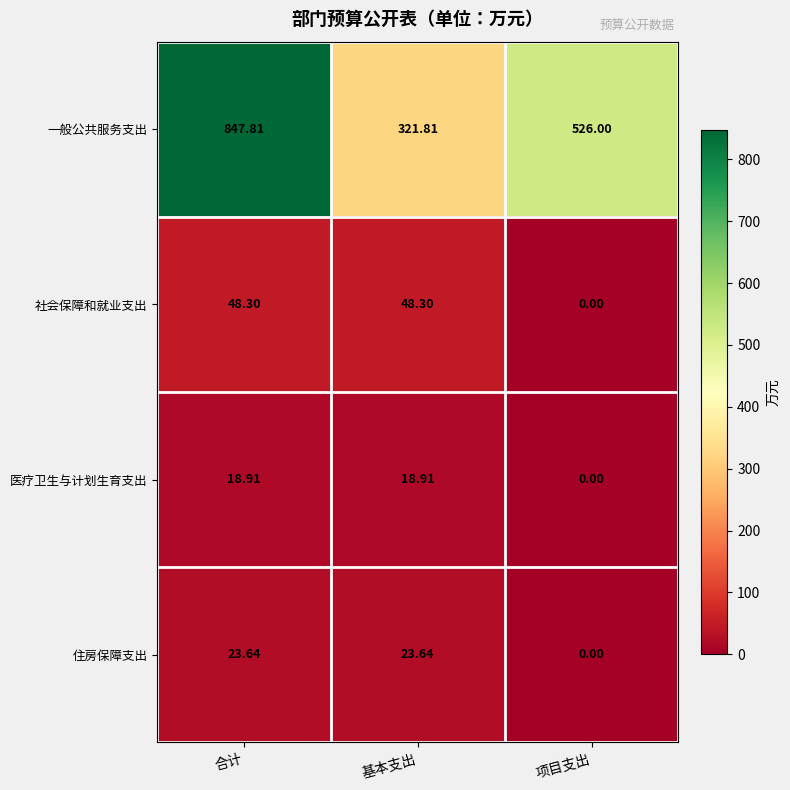

Which label corresponds to the largest value in the chart?

合计